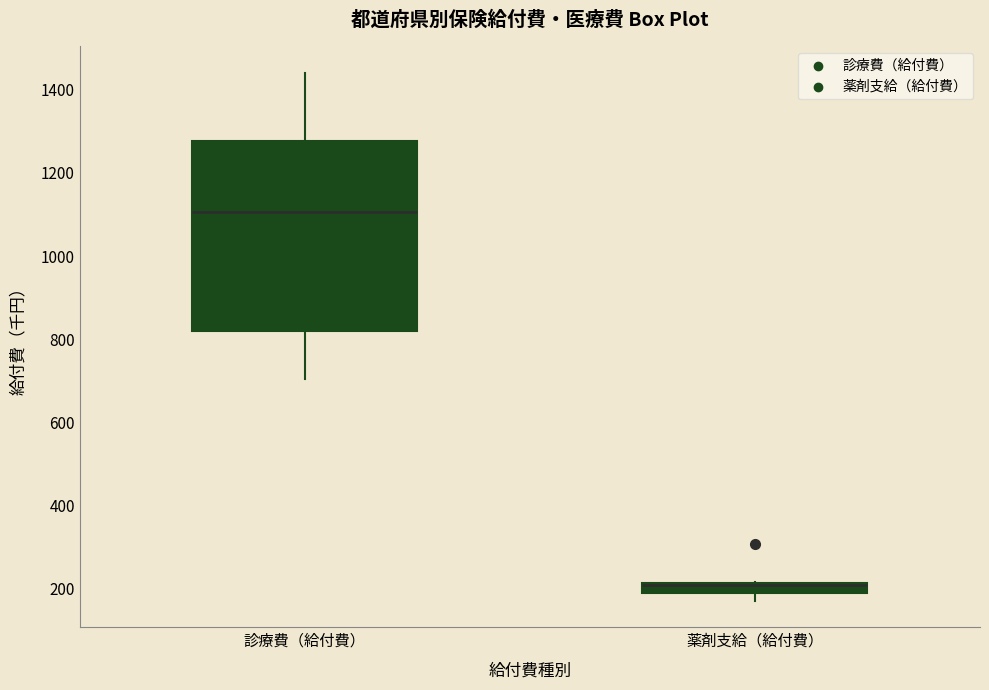

Comparing the boxes themselves (not the whiskers), which one is the tallest?

診療費（給付費）